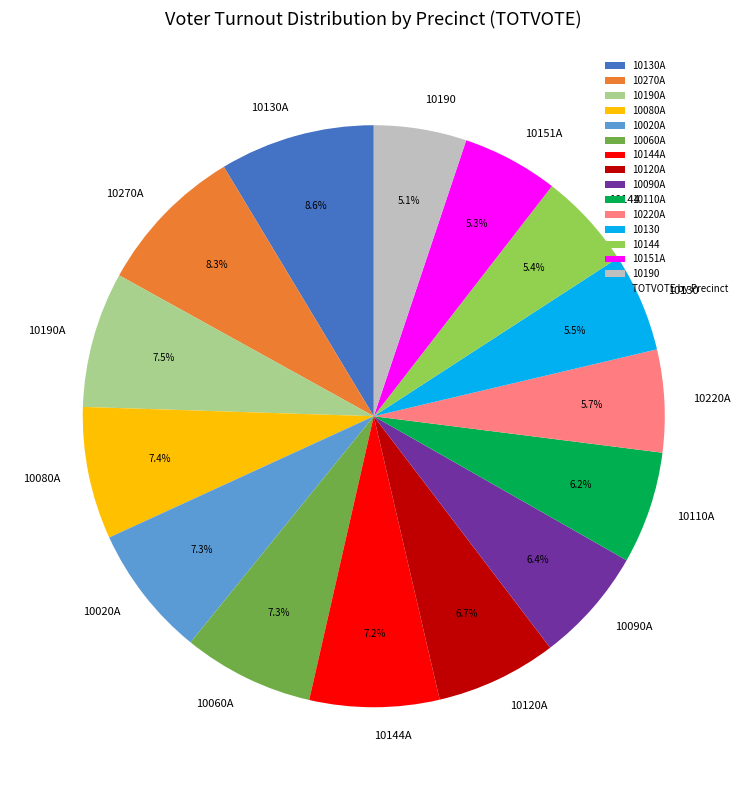

Is 10151A the majority of the pie?

No